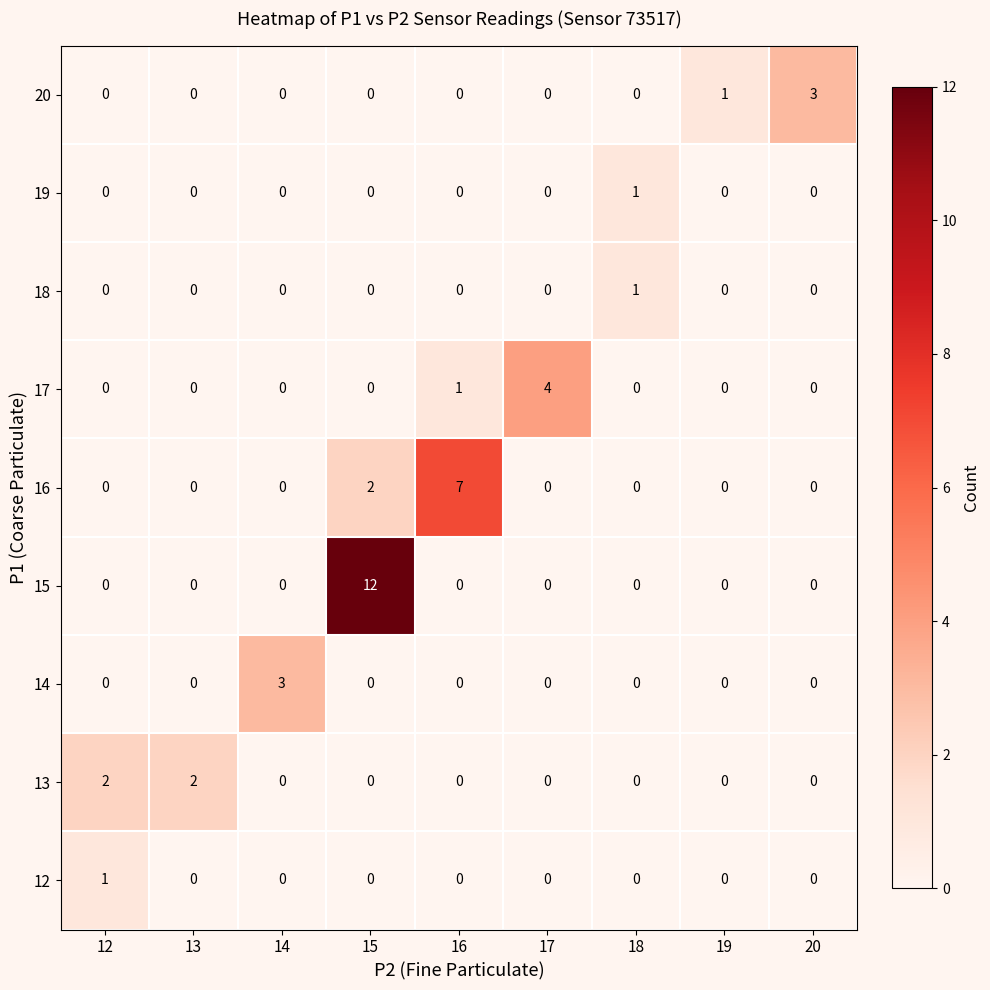

How many values in 19 are above zero?

1